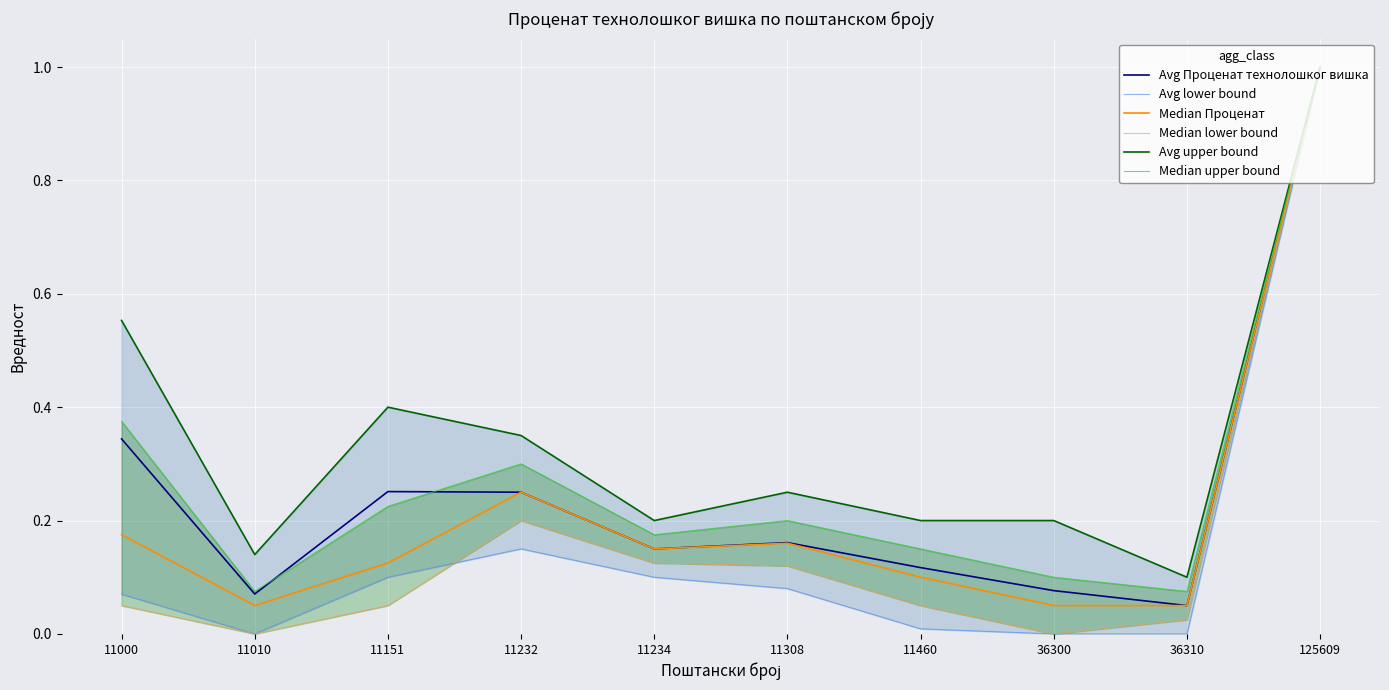

Between 11151 and 36300, which series saw the biggest shift?

Avg upper bound